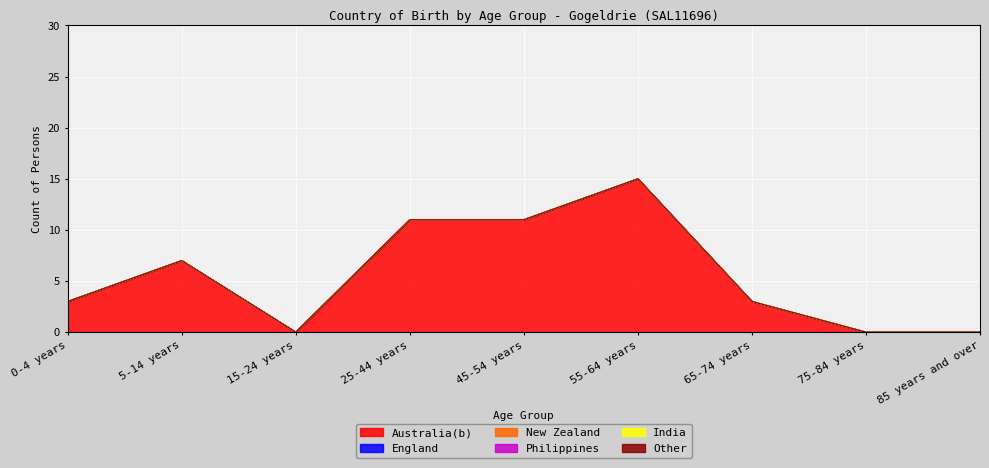

What position from the left is 45-54 years?

5